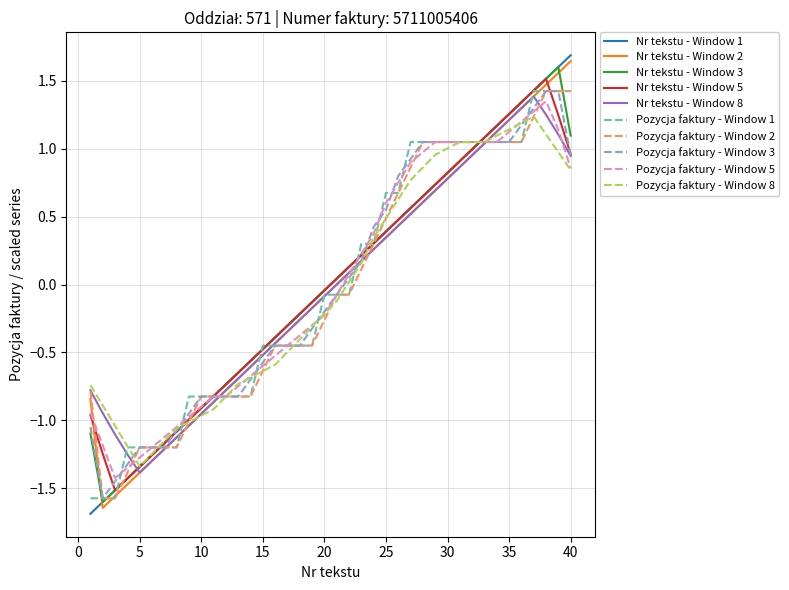

What is the maximum value shown in the chart?

1.7